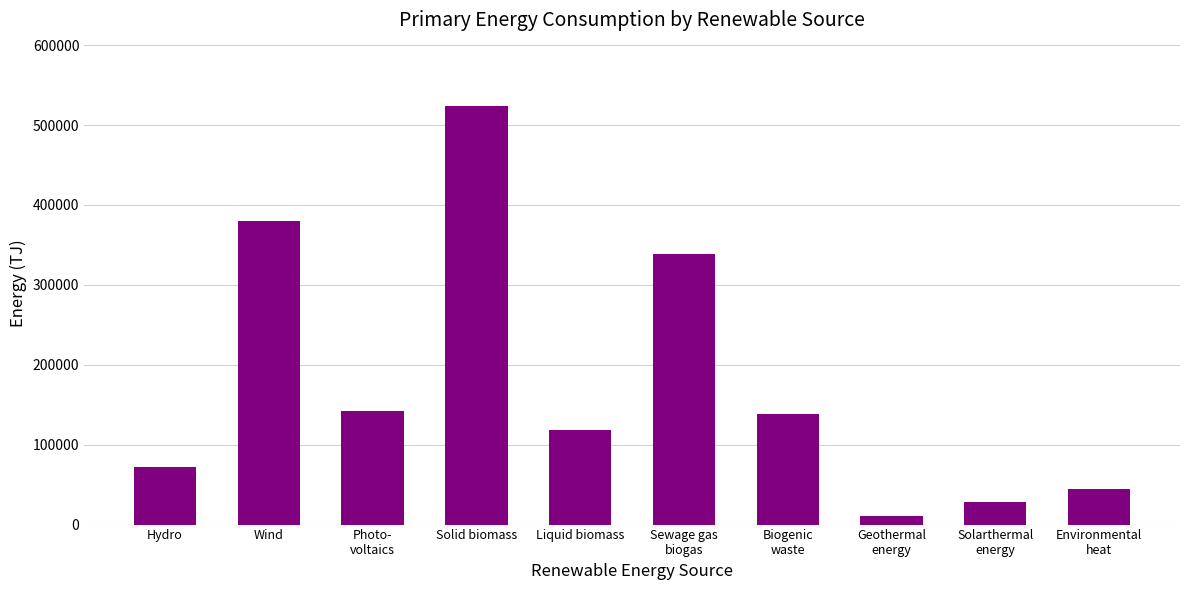

Read the value at Environmental
heat, to the nearest 100.

44800